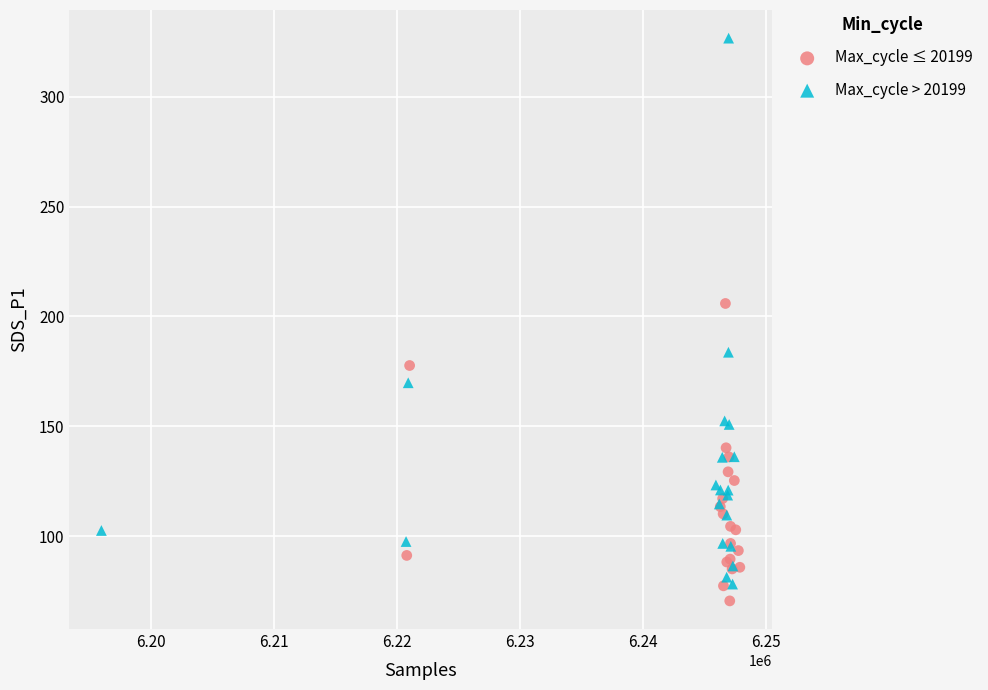

Which series reaches the minimum Y coordinate?

Max_cycle ≤ 20199